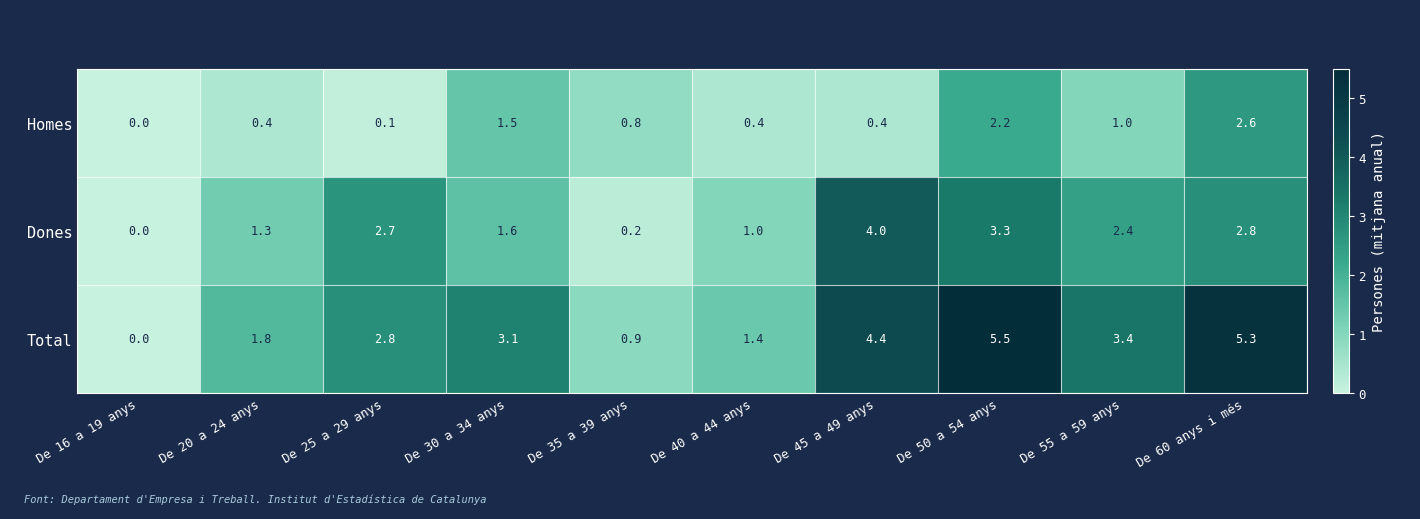

Reading right to left, transcribe all the data shown in this chart.

Homes: 2.6	1.0	2.2	0.4	0.4	0.8	1.5	0.1	0.4	0.0
Dones: 2.8	2.4	3.3	4.0	1.0	0.2	1.6	2.7	1.3	0.0
Total: 5.3	3.4	5.5	4.4	1.4	0.9	3.1	2.8	1.8	0.0